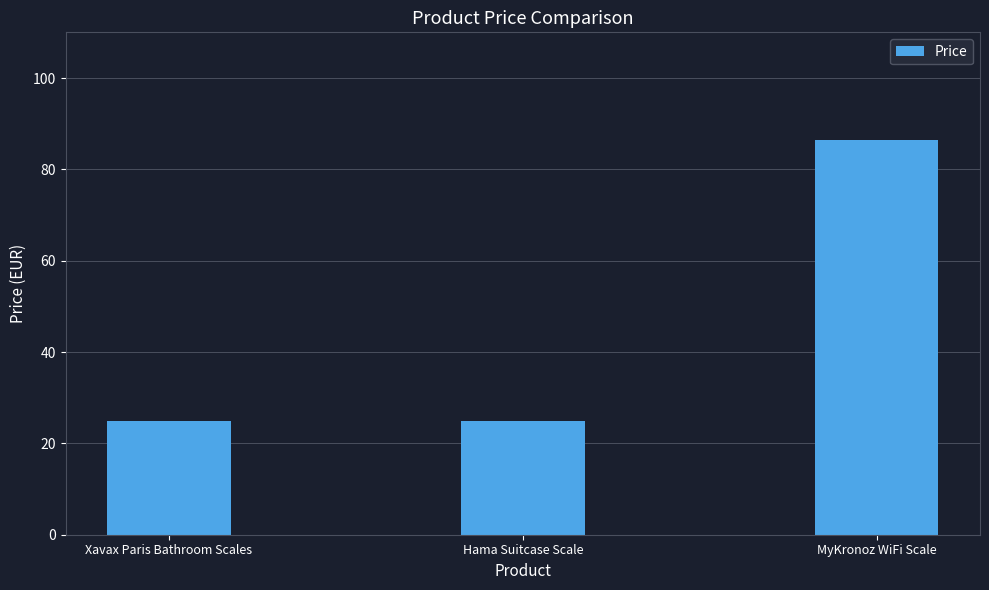

How many series are shown in this chart?

1